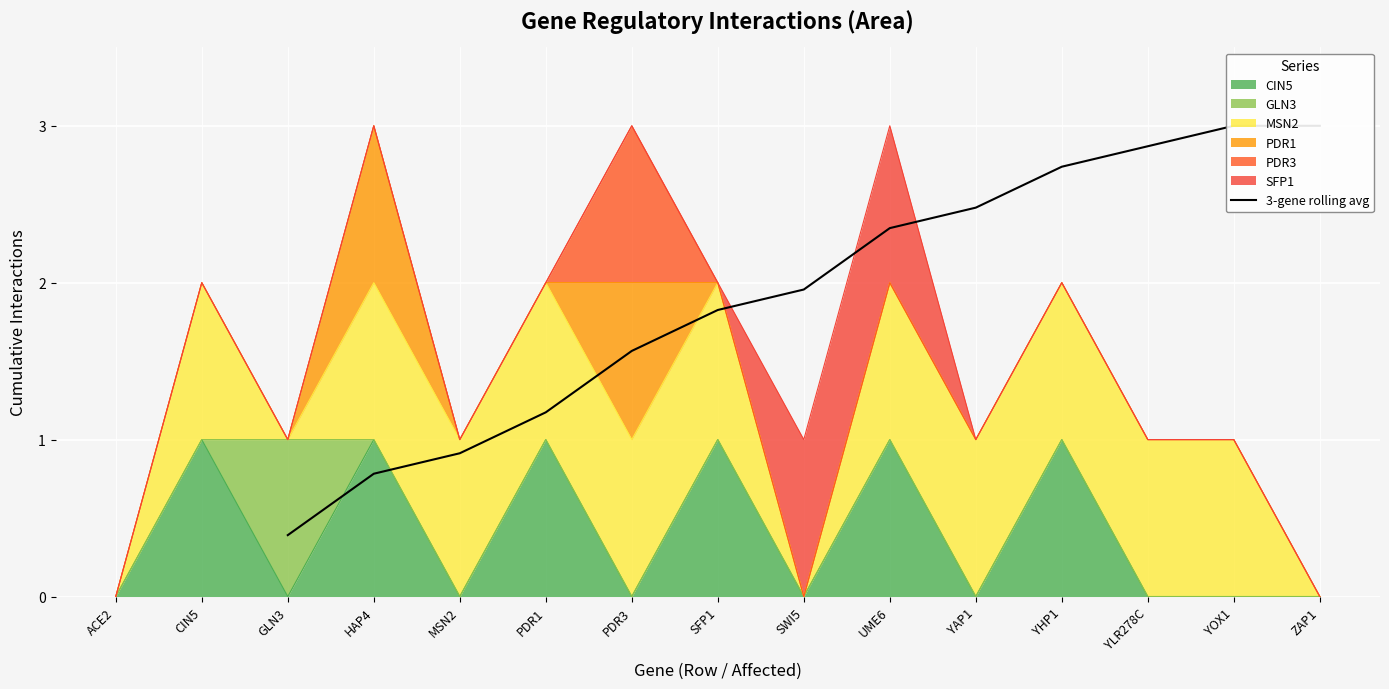

What is the average value?

1.9